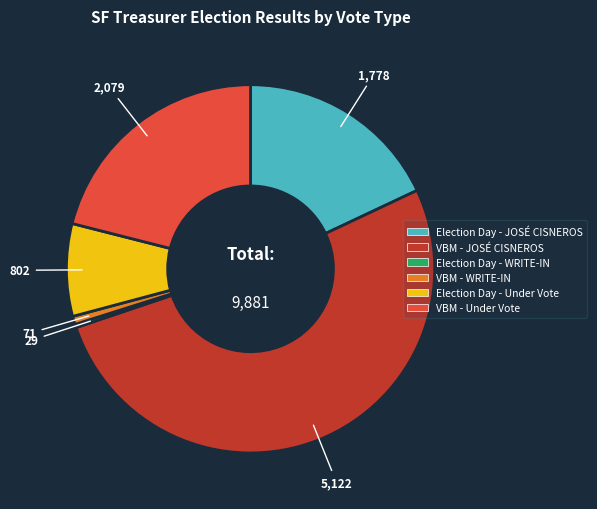

Is there any slice that represents more than half of the pie?

Yes